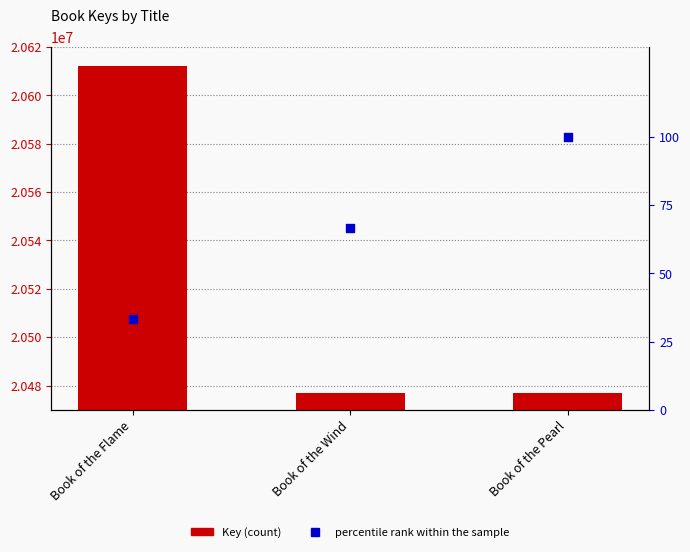

Which series contains the highest Y value?

Key